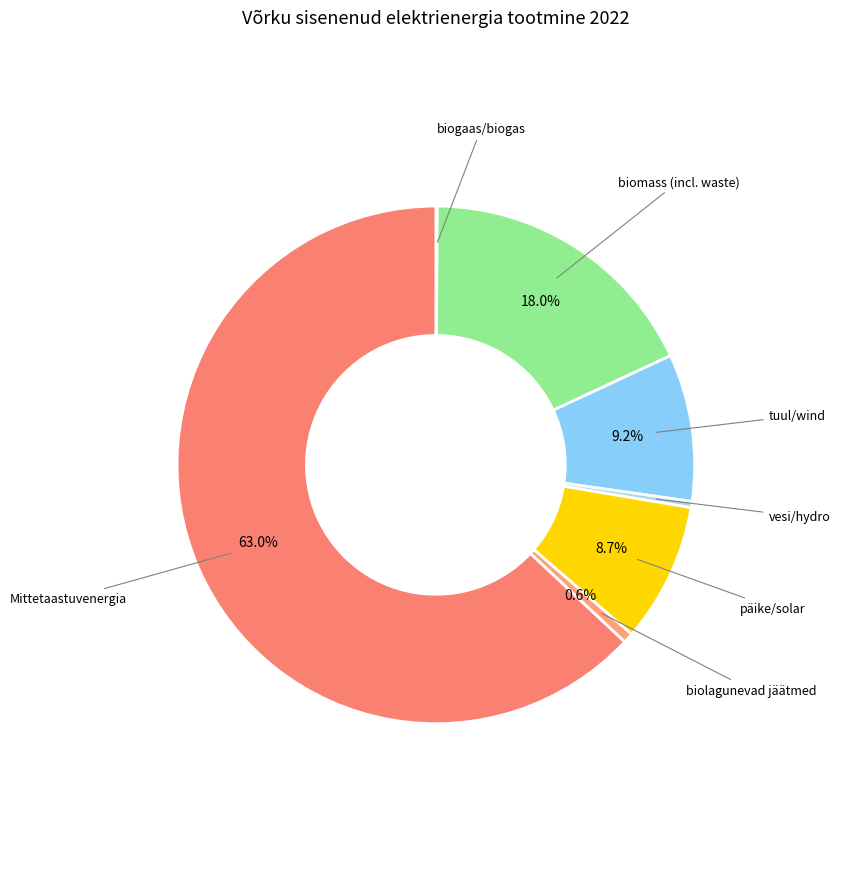

What is the majority slice?

Mittetaastuvenergia